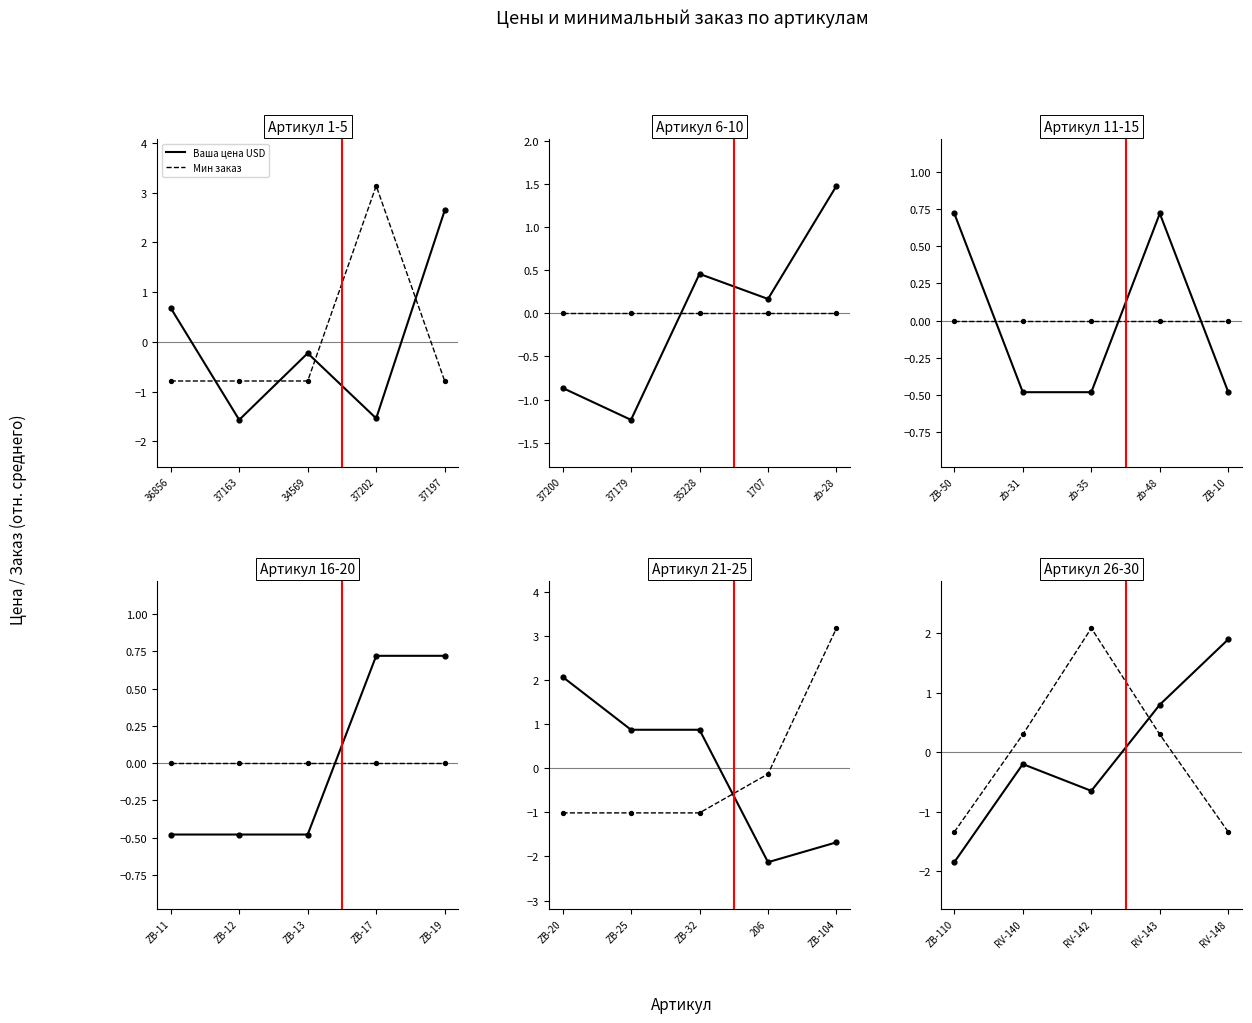

At how many categories does at least one series exceed 0?

4